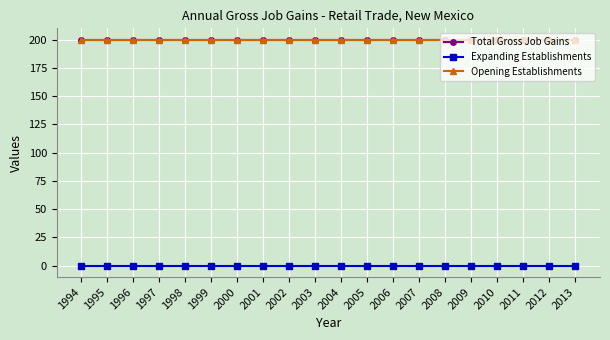

Is this an area chart (filled region under the line)?

No